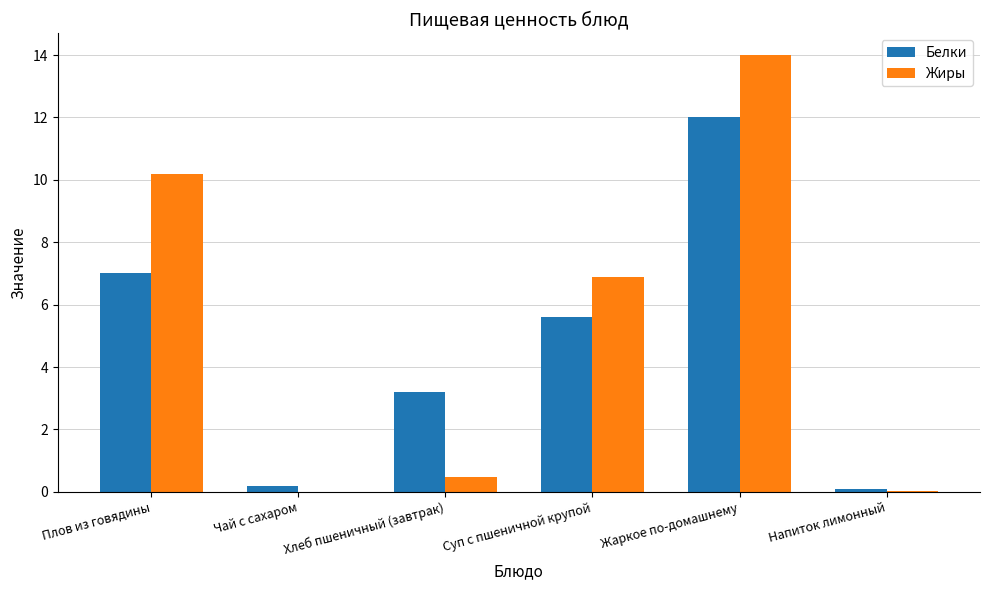

At which label is Жиры closest to 7?

Суп с пшеничной крупой